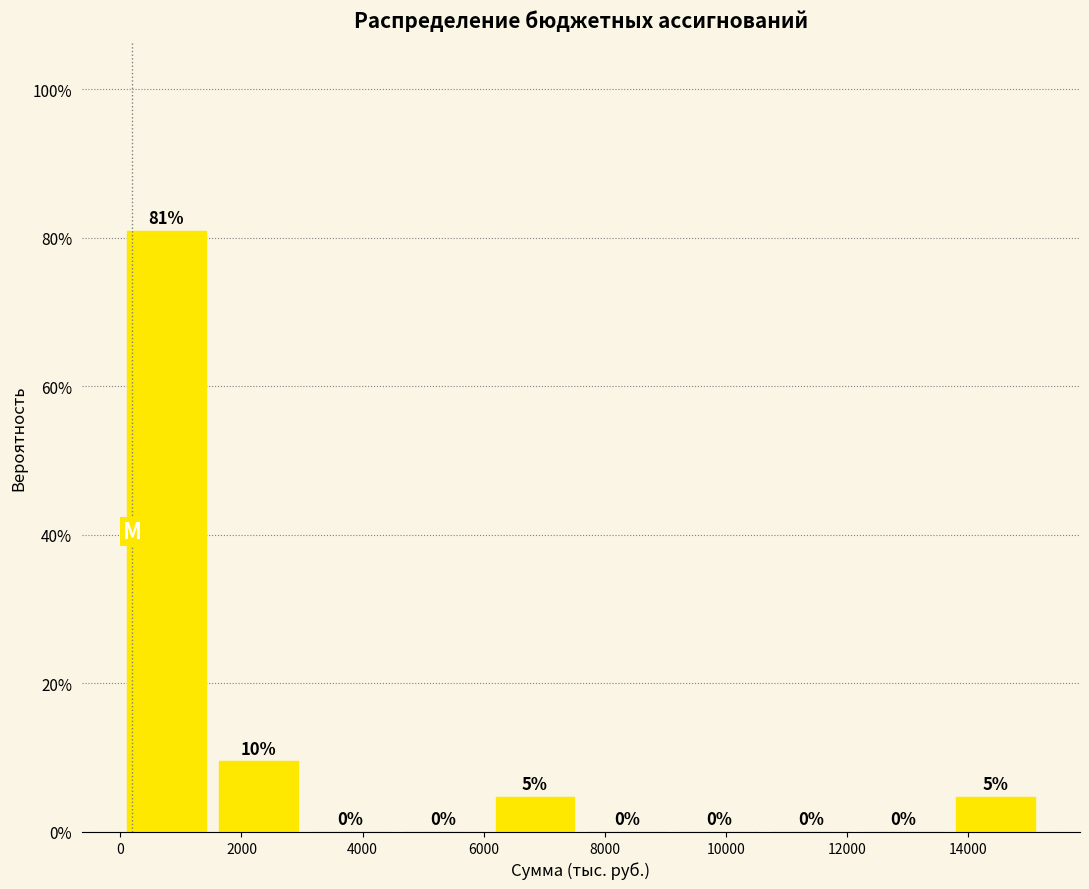

Over which range of the x-axis is the bar tallest?

0 to 1600